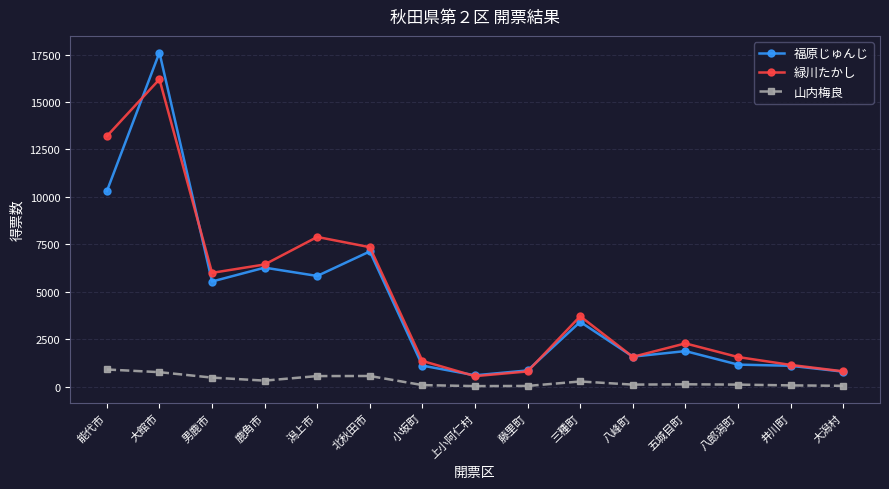

What is the label of the 3rd point from the right?

八郎潟町